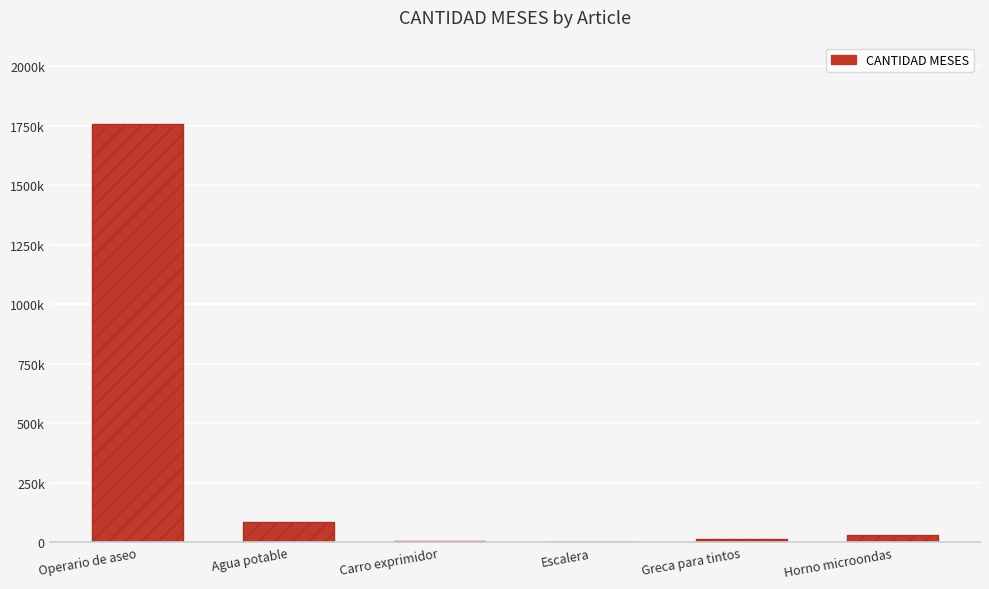

Are the bars horizontal?

No